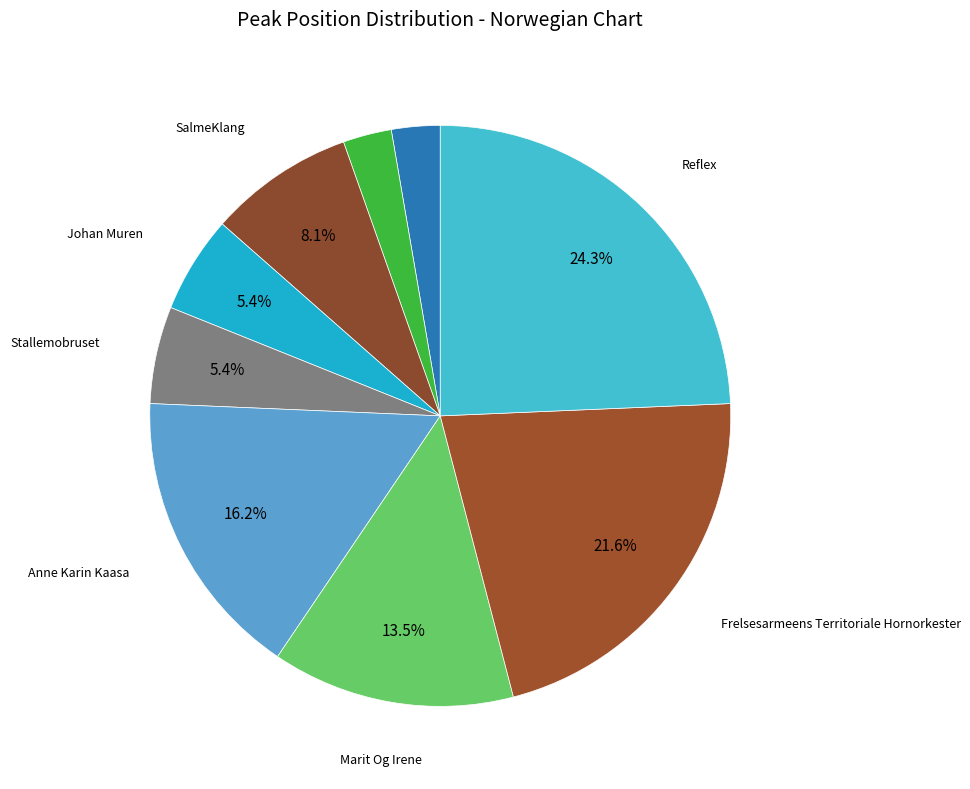

How many slices are in this pie chart?

9